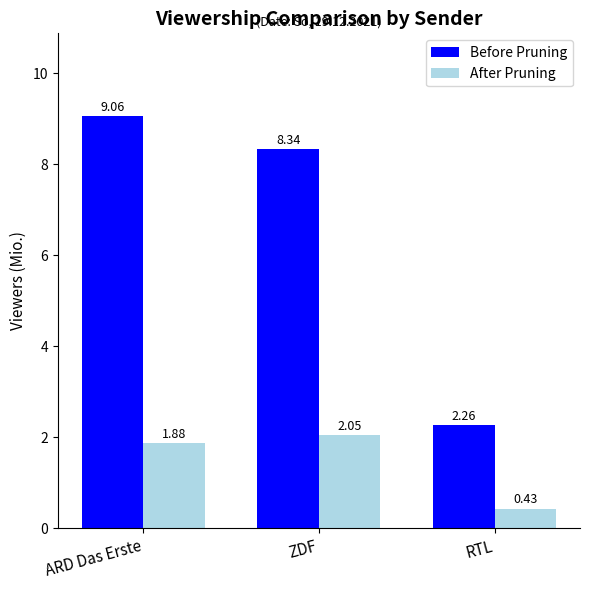

What is the difference between the highest and lowest values at ZDF?

6.3